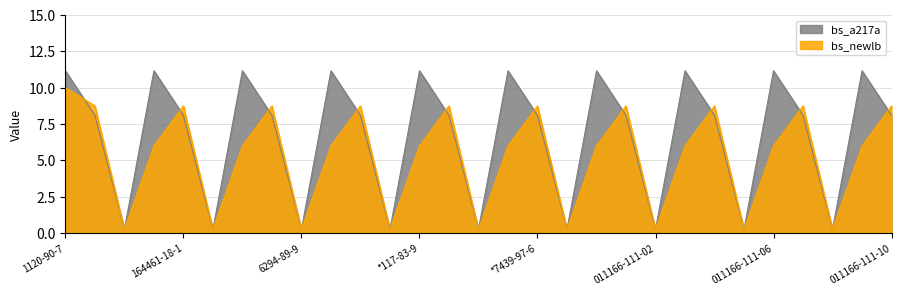

What are all the series names shown in the legend?

bs_a217a, bs_newlb